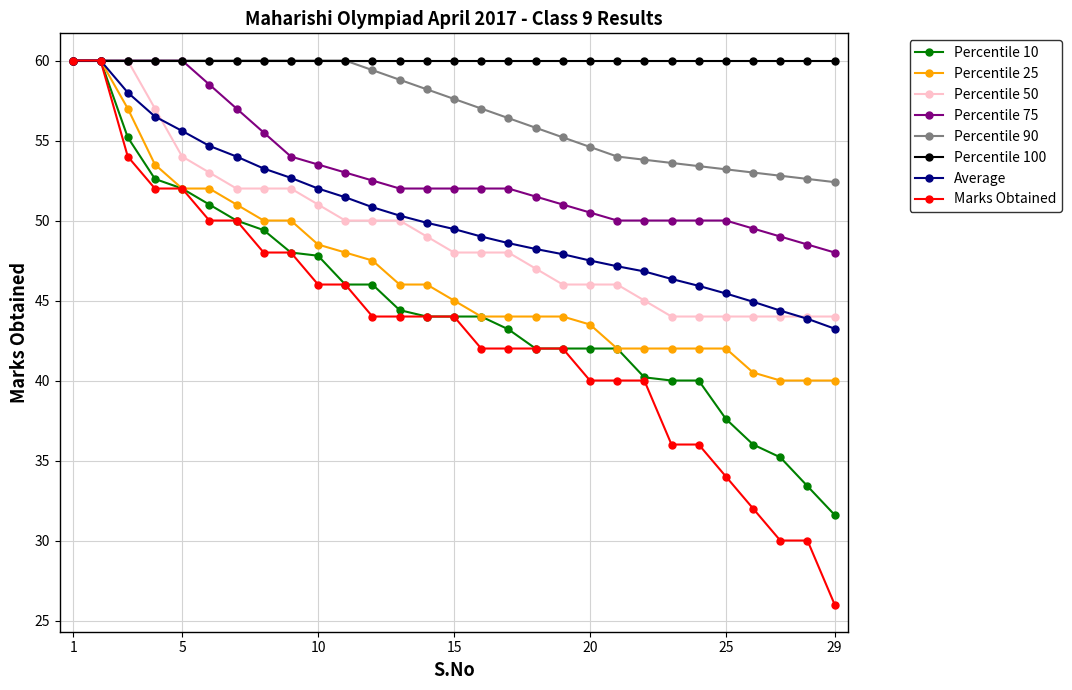

What is the smallest value displayed?

26.0